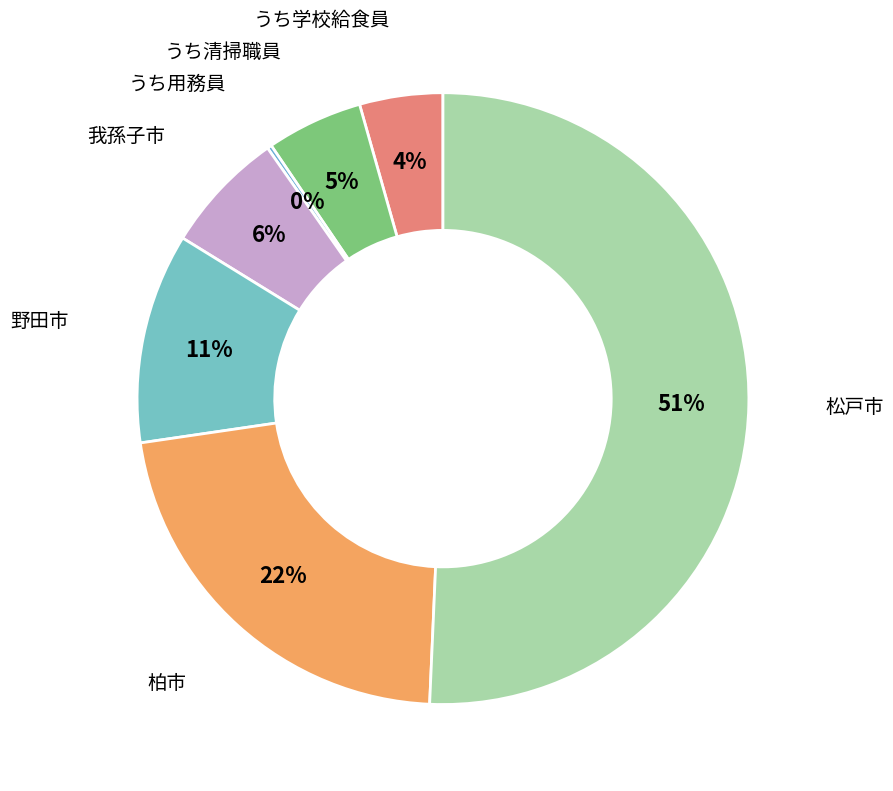

To the nearest percent, what is the combined percentage of 柏市 and うち学校給食員?

26%